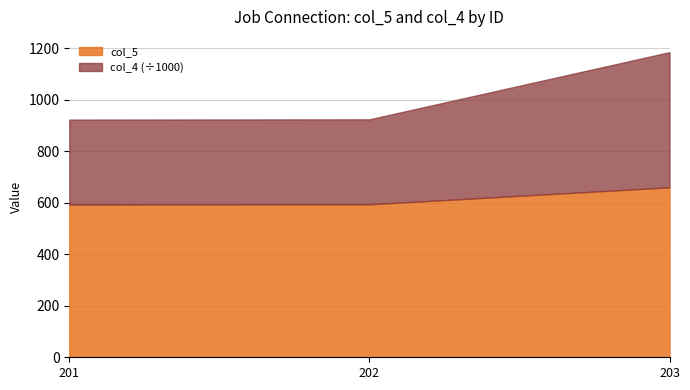

Between 201 and 202, which series saw the biggest shift?

col_5